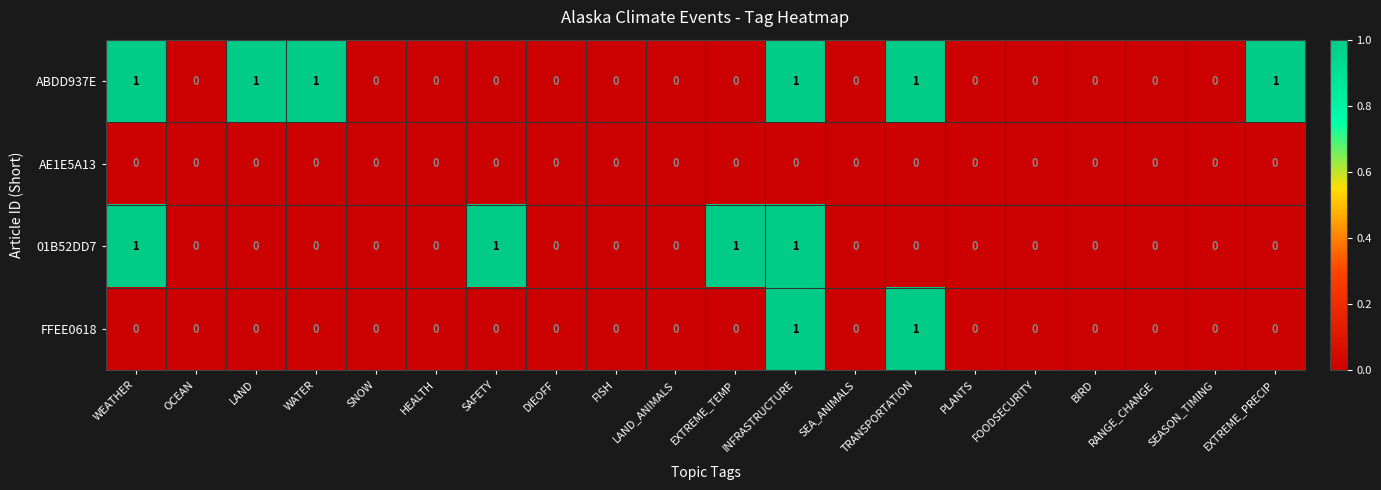

Which series has the largest total across all categories?

ABDD937E